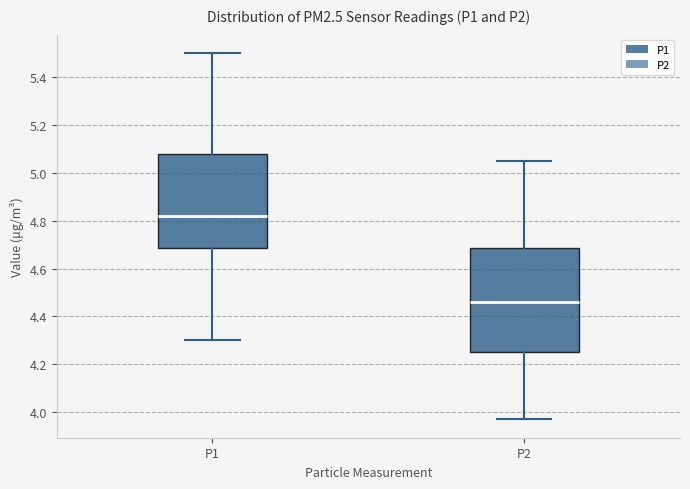

Reading left to right, read every box against the y-axis: the position of its median line, the range the box covers, and the ends of its whiskers. The values are not printed on the chart, so give them approximately, as read against the axis.

P1: median 4.82, box 4.68 to 5.08, whiskers 4.30 to 5.50
P2: median 4.46, box 4.26 to 4.68, whiskers 3.98 to 5.06